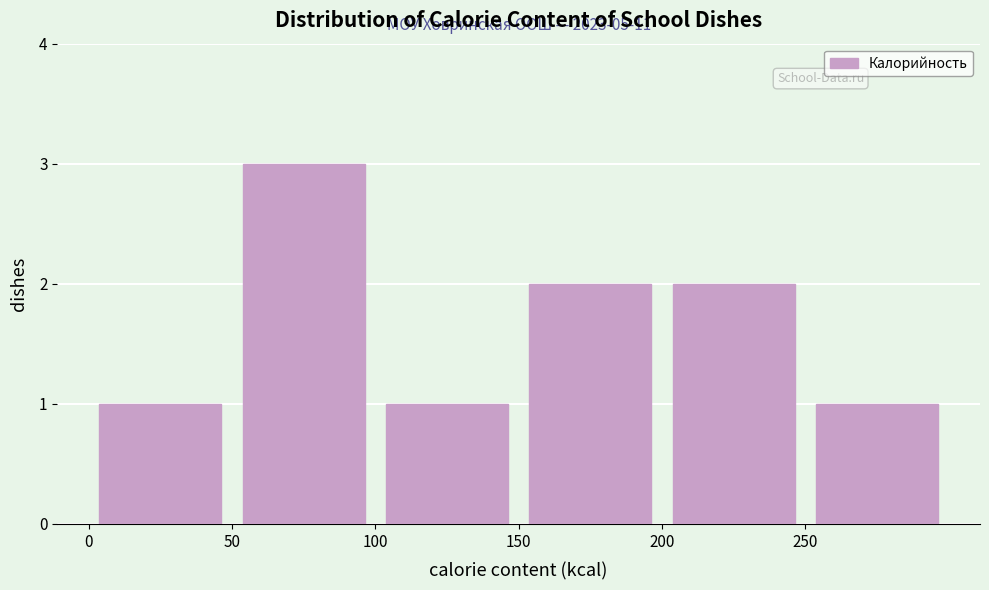

Which range on the x-axis has the tallest bar?

50 to 100